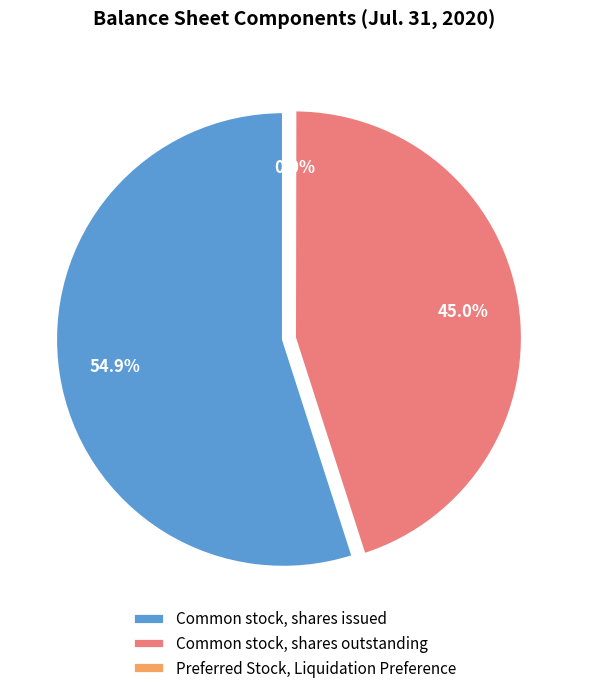

To the nearest percent, what is the average slice percentage?

33%